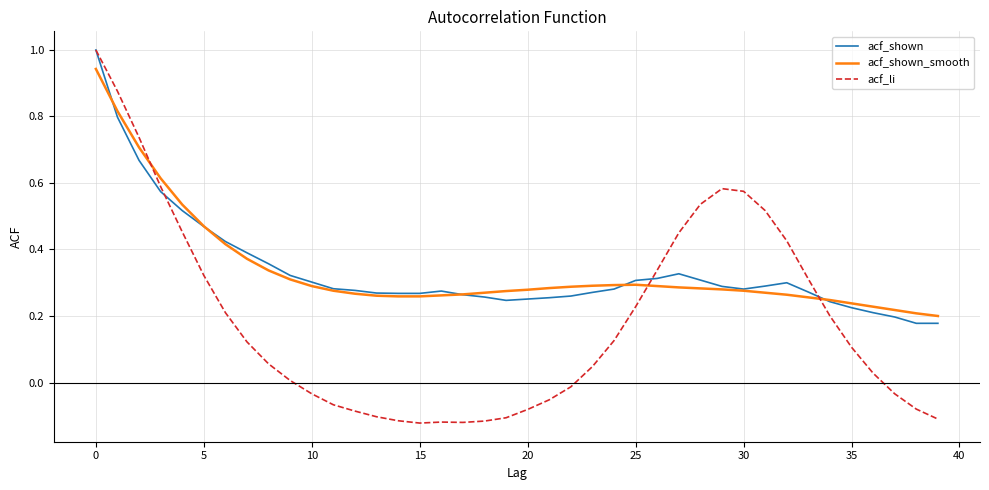

What is the greatest value displayed?

1.0